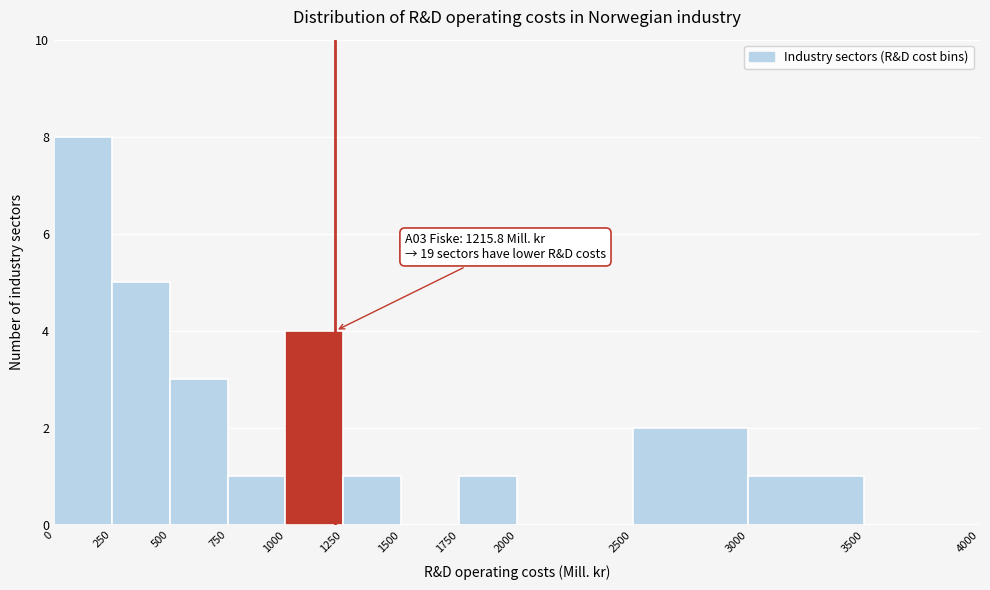

Over which range of the x-axis is the bar tallest?

0 to 250